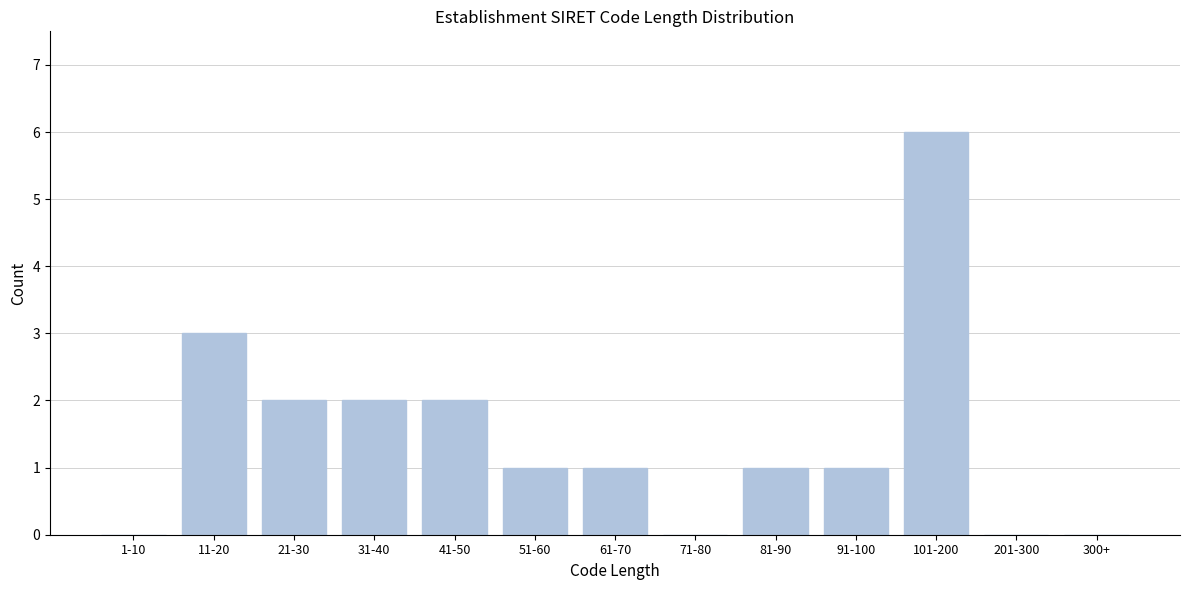

Reading left to right, transcribe all the data shown in this chart.

1-10=0	11-20=3	21-30=2	31-40=2	41-50=2	51-60=1	61-70=1	71-80=0	81-90=1	91-100=1	101-200=6	201-300=0	300+=0